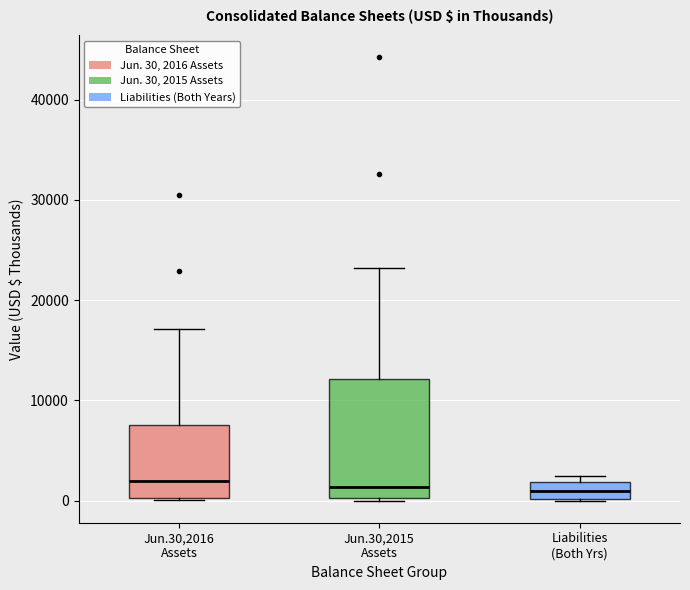

Which box is the tallest, from its lower edge to its upper edge?

Jun.30,2015 Assets